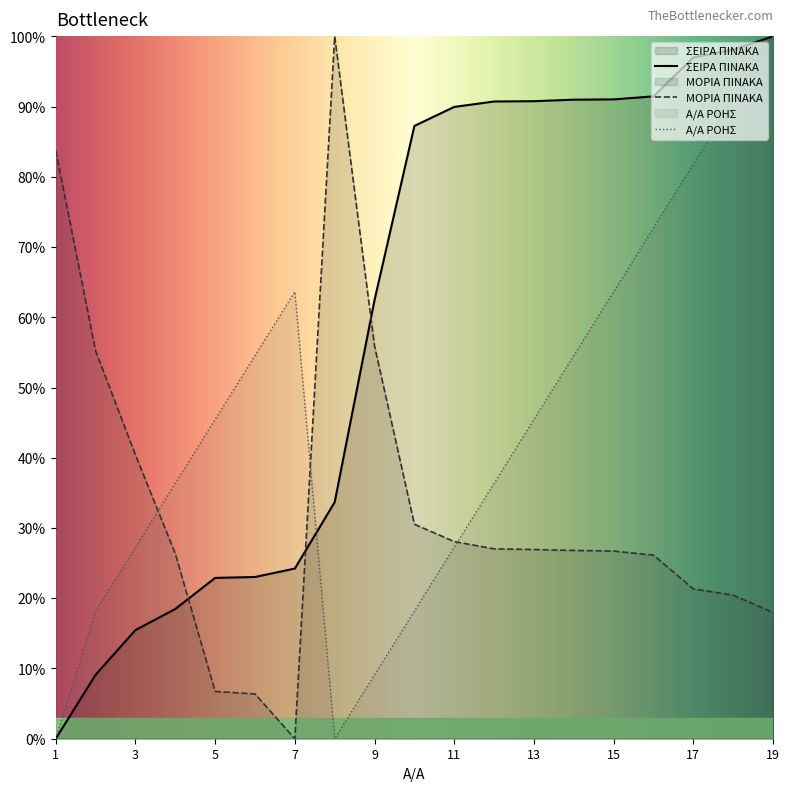

At which category is the sum across all series the highest?

19